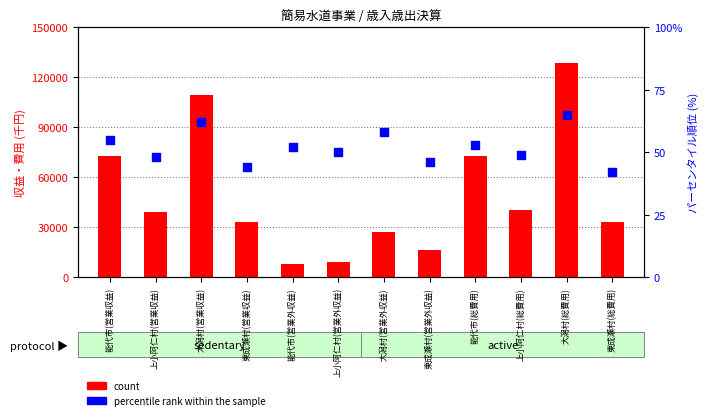

At which category is the sum across all series the highest?

大潟村(総費用)